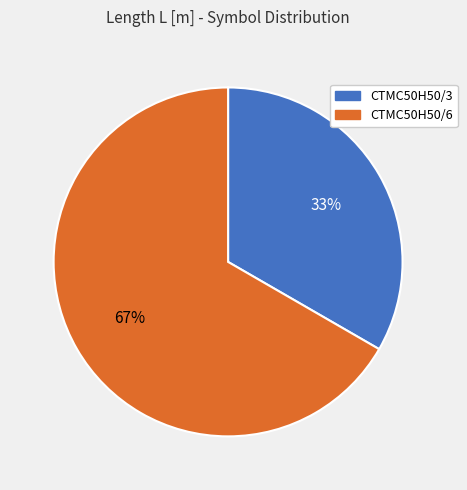

The CTMC50H50/3 slice represents 23% of the pie. True or false?

False